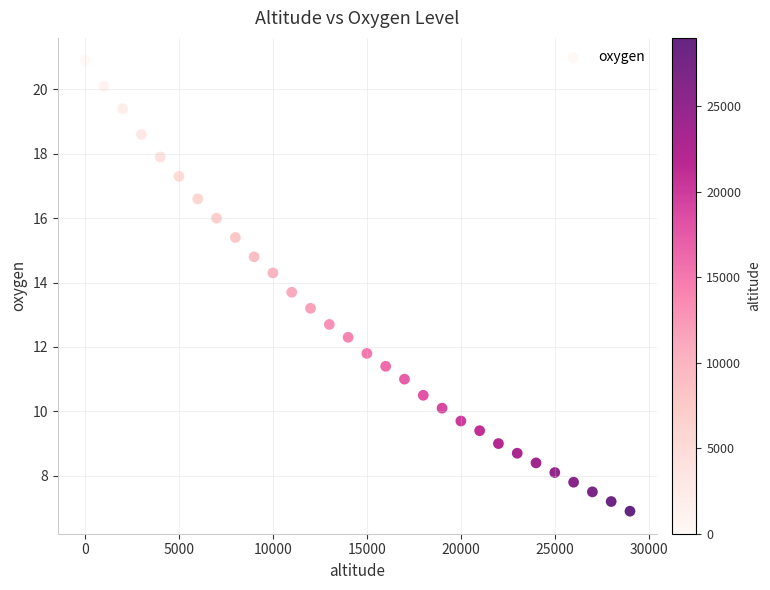

What is the range of Y values (max minus min)?

14.0